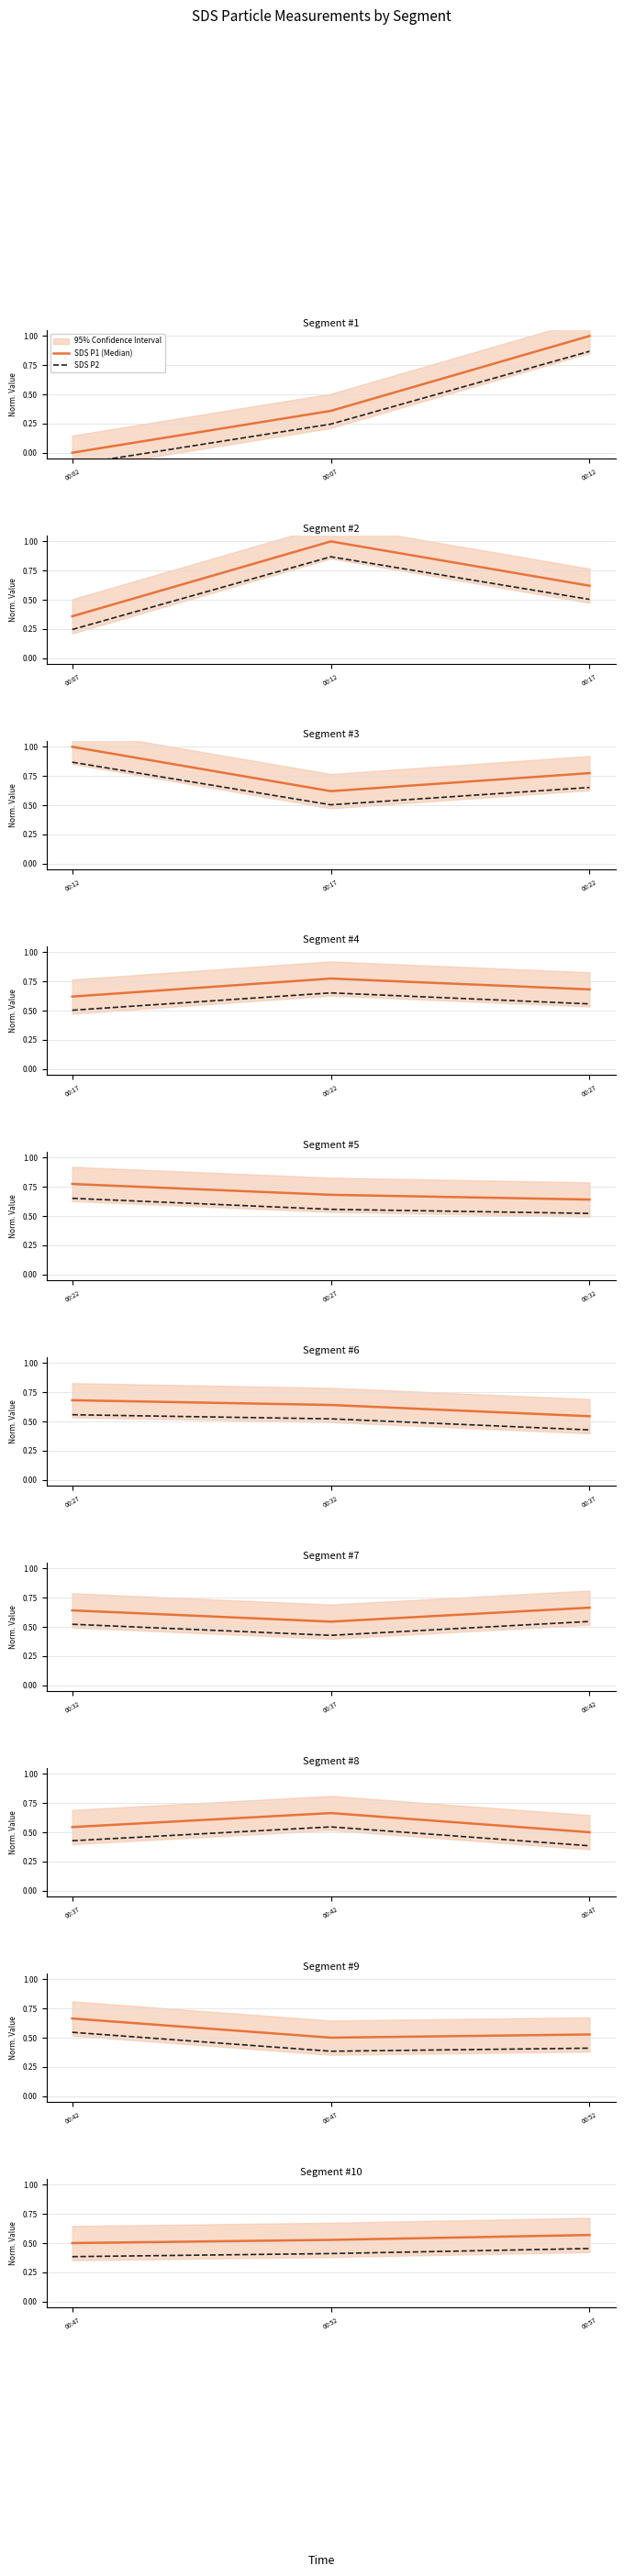

Which series has the largest range (max minus min)?

SDS P2